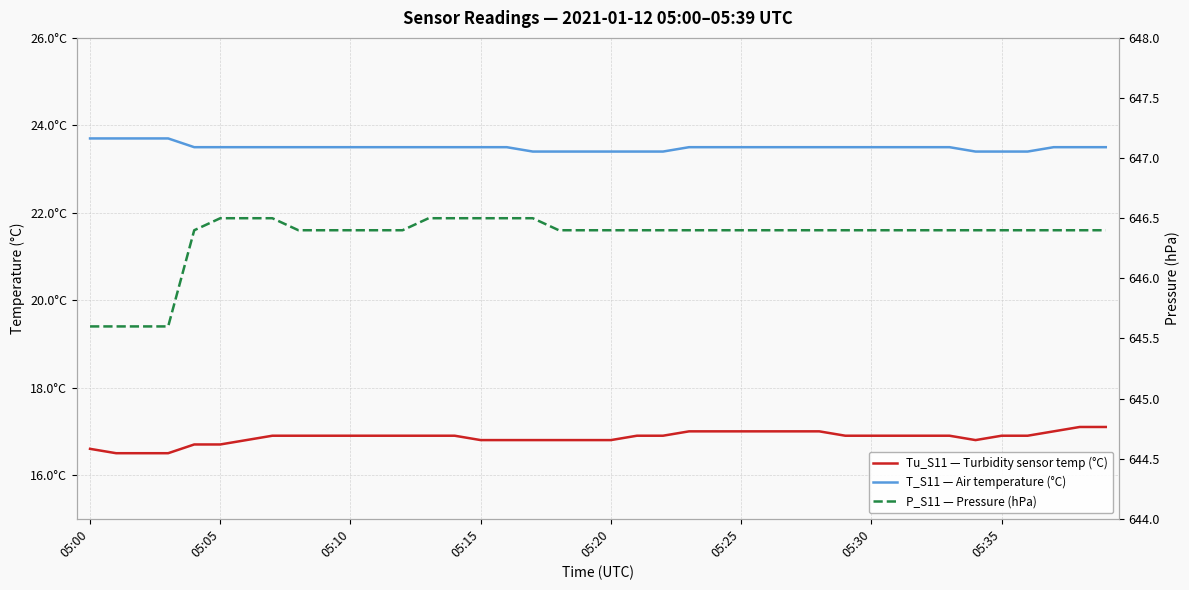

True or false: Tu_S11 — Turbidity sensor temp (°C) and T_S11 — Air temperature (°C) intersect in this chart.

False